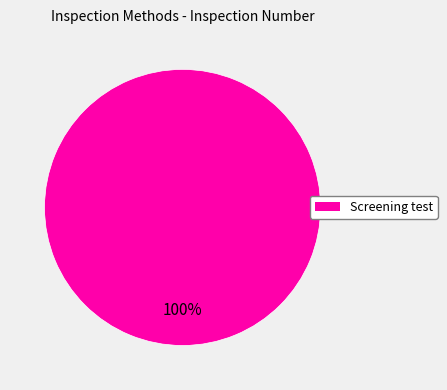

Is there a majority slice in this chart?

Yes